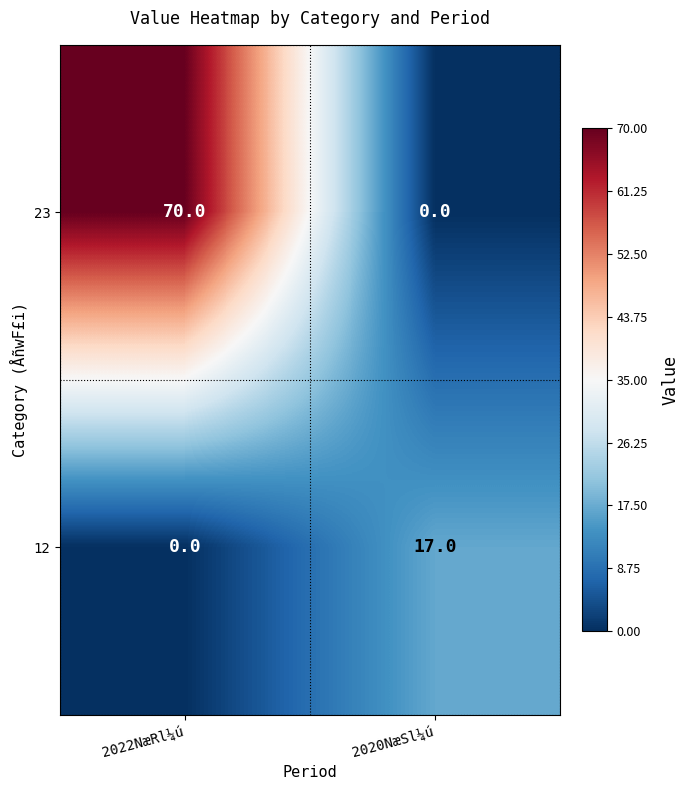

At 2022NæRl¼ú, list the series in order from largest to smallest.

23, 12